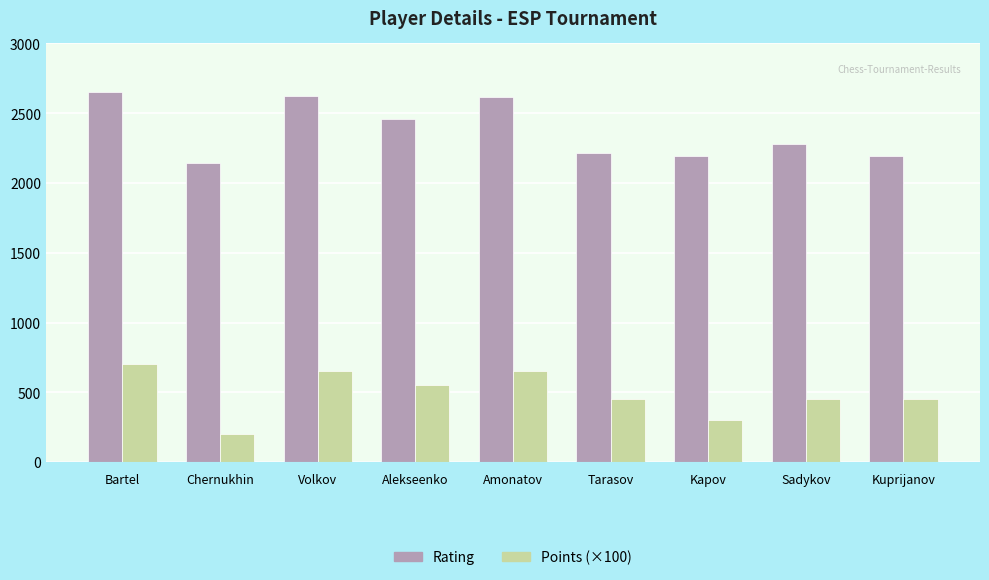

List the series in order of their overall mean, highest first.

Rating, Points (×100)